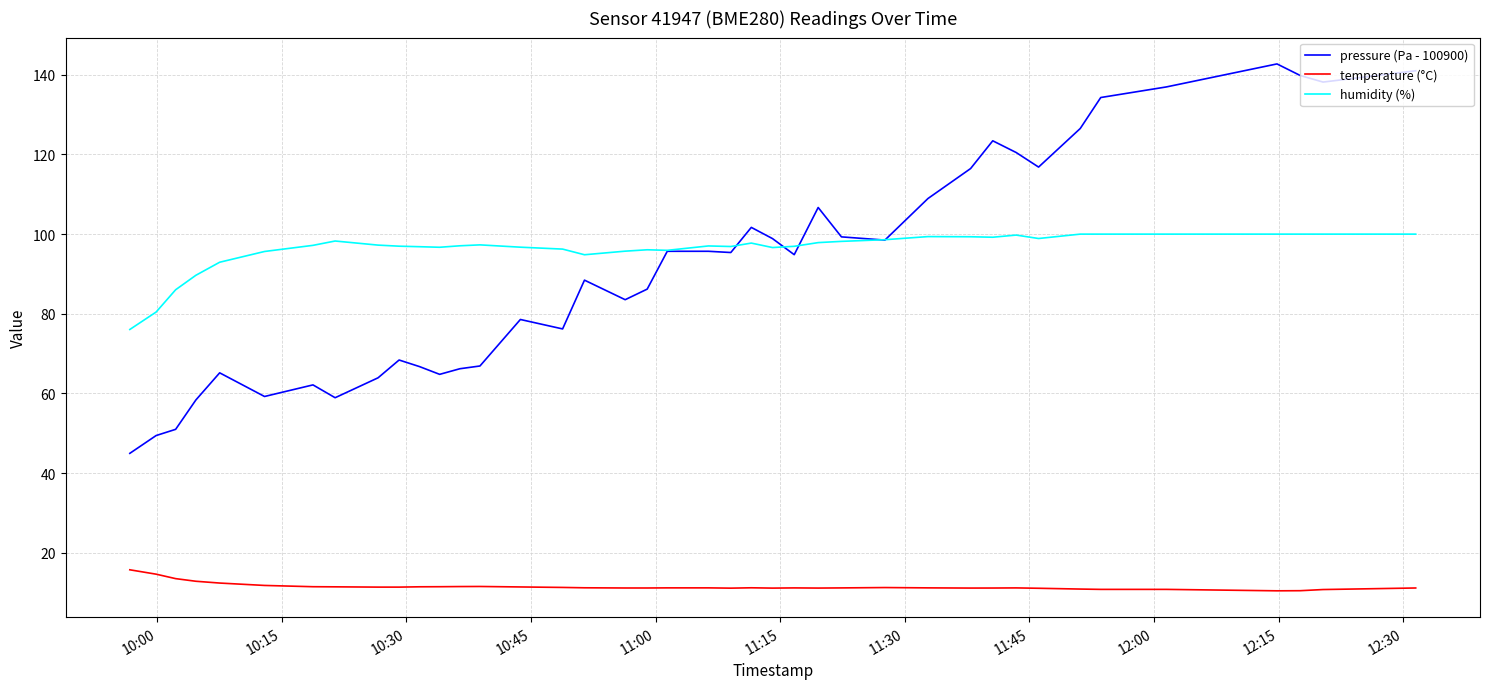

What are all the series names shown in the legend?

pressure (Pa - 100900), temperature (°C), humidity (%)